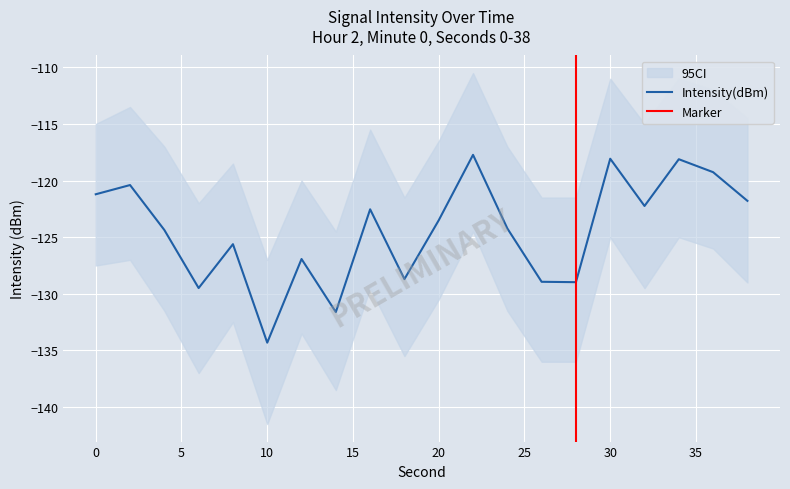

Count the number of values greater than -123.

9